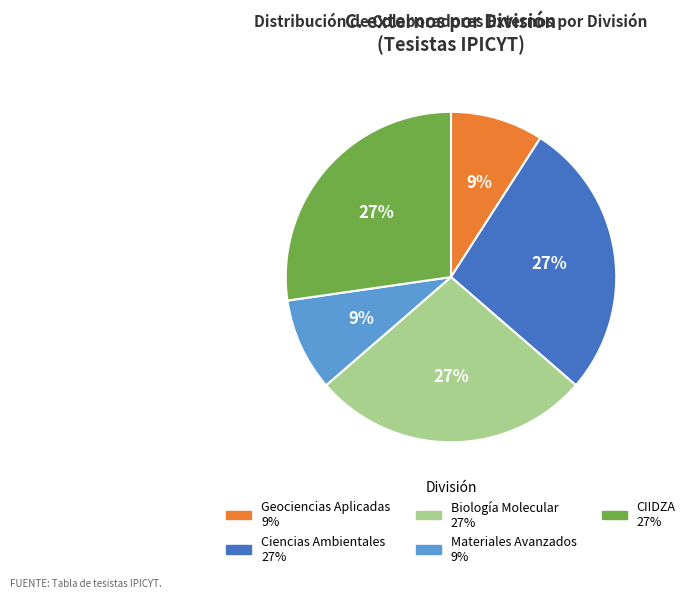

How many slices are in this pie chart?

5